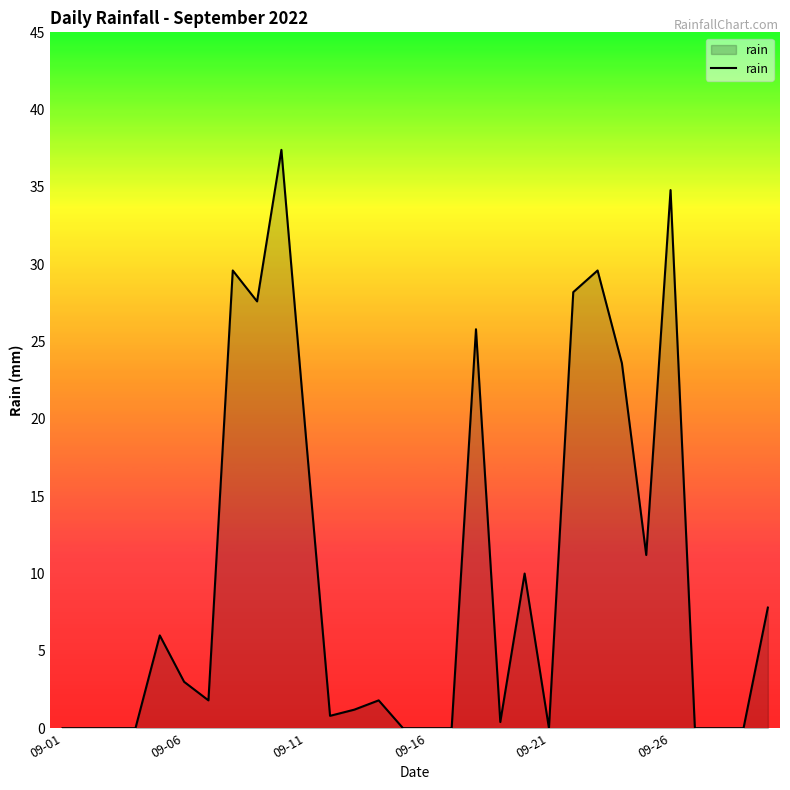

What is the difference between the maximum and minimum values?

37.4